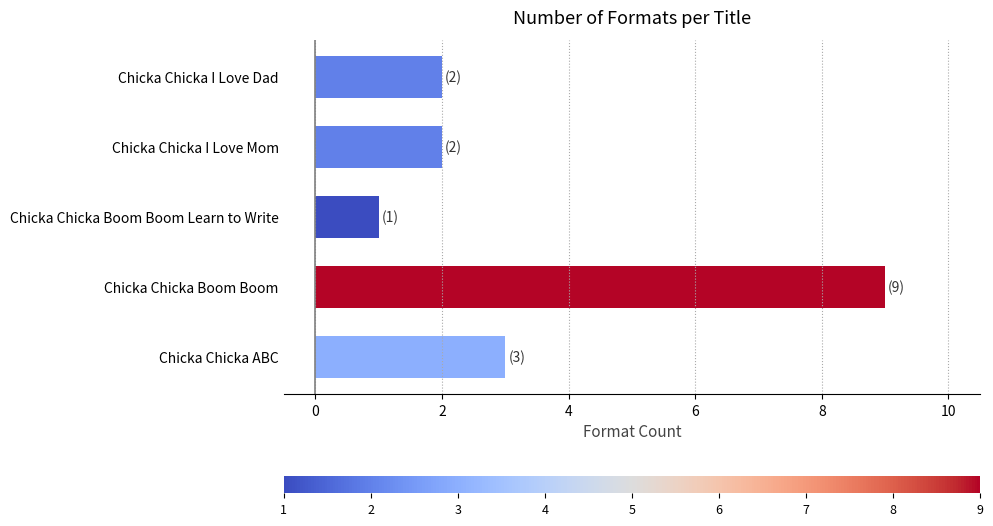

The chart shows a value of 12 at Chicka Chicka Boom Boom. True or false?

False